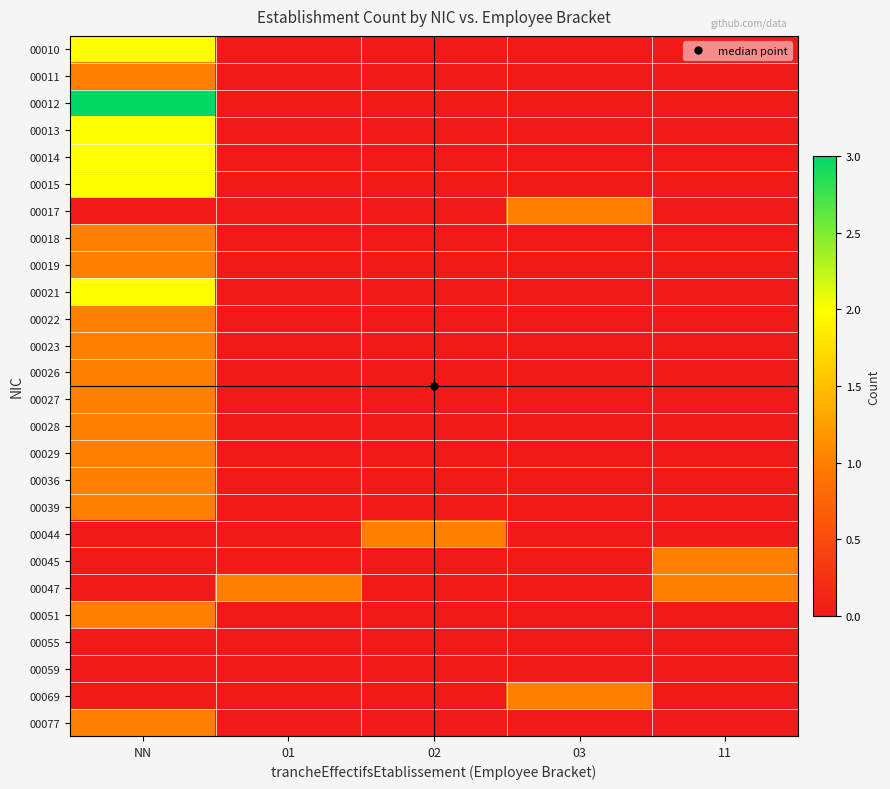

At how many categories does at least one series exceed 0?

5